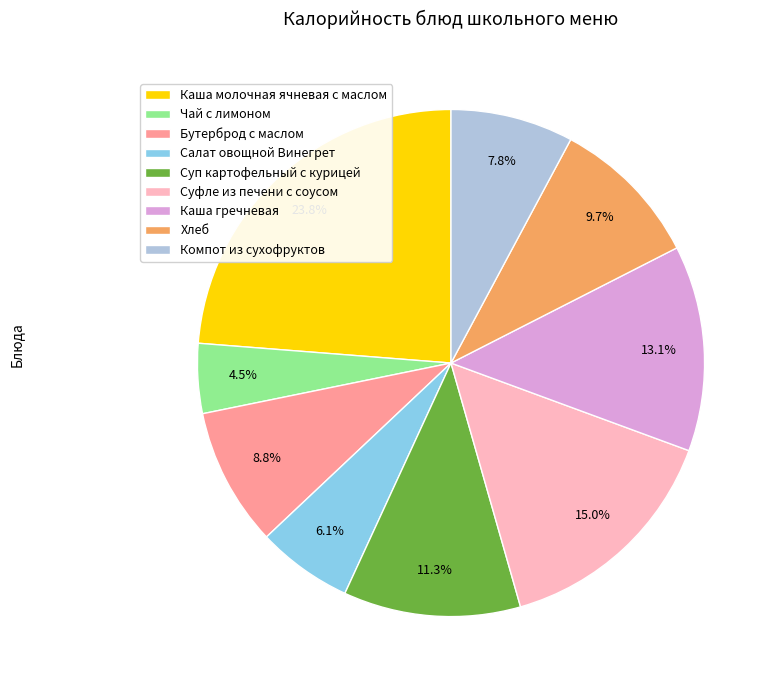

Does Суп картофельный с курицей account for over 50% of the chart?

No